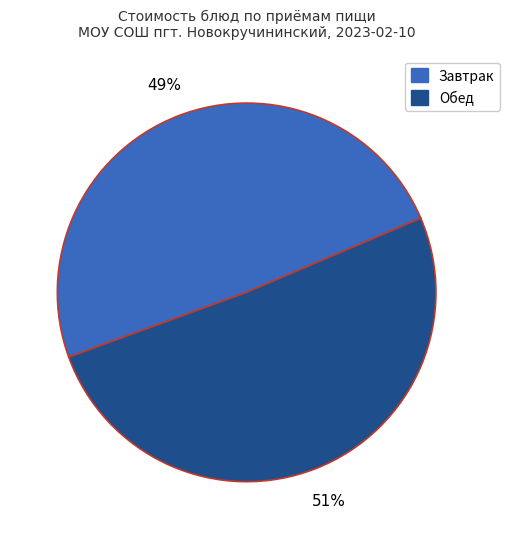

Is there a majority slice in this chart?

Yes